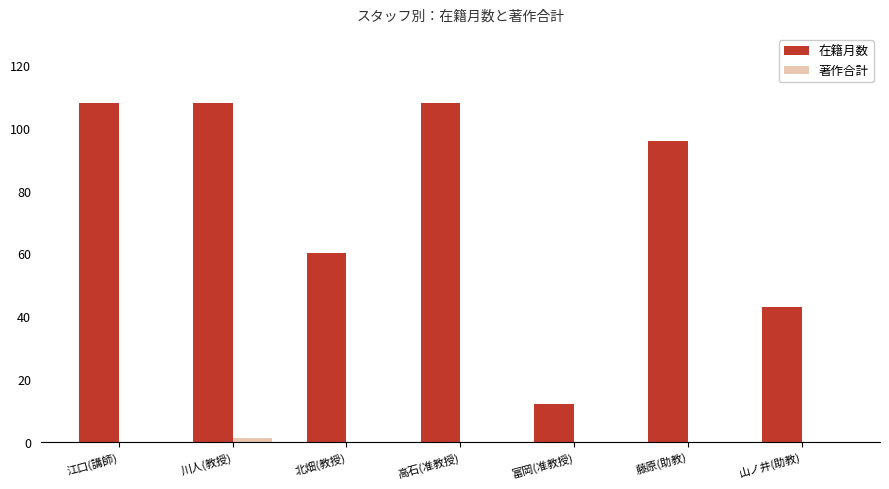

How many groups of bars are there?

7